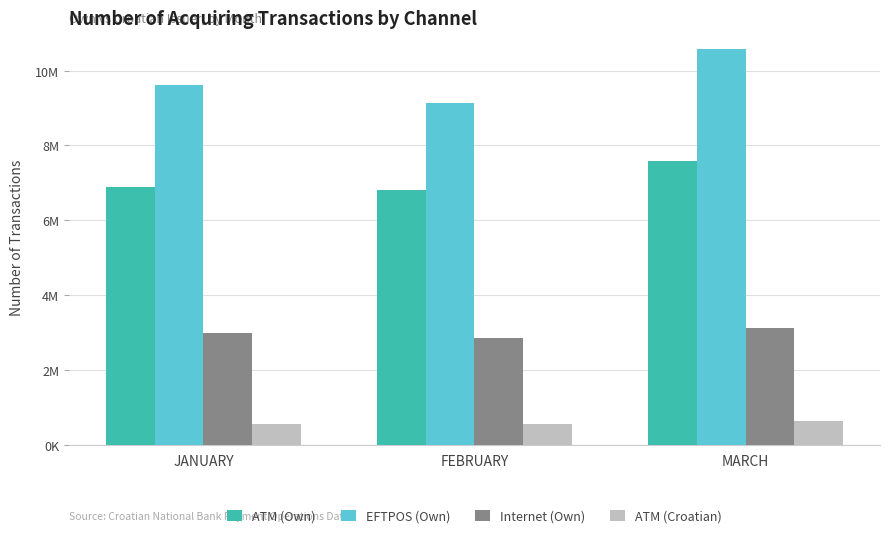

What is the label of the 1st bar from the right?

MARCH